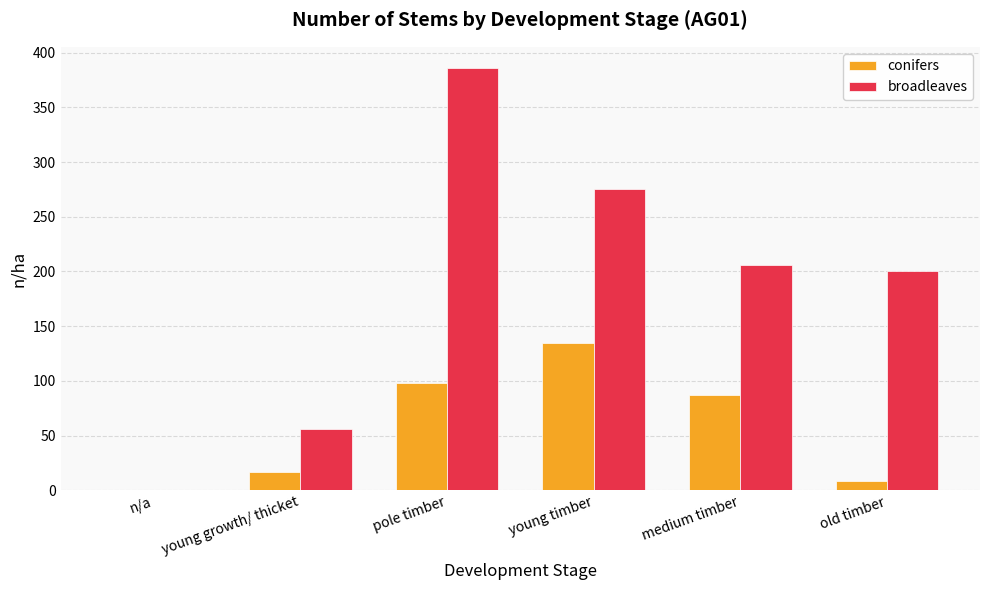

How many groups of bars are there?

6